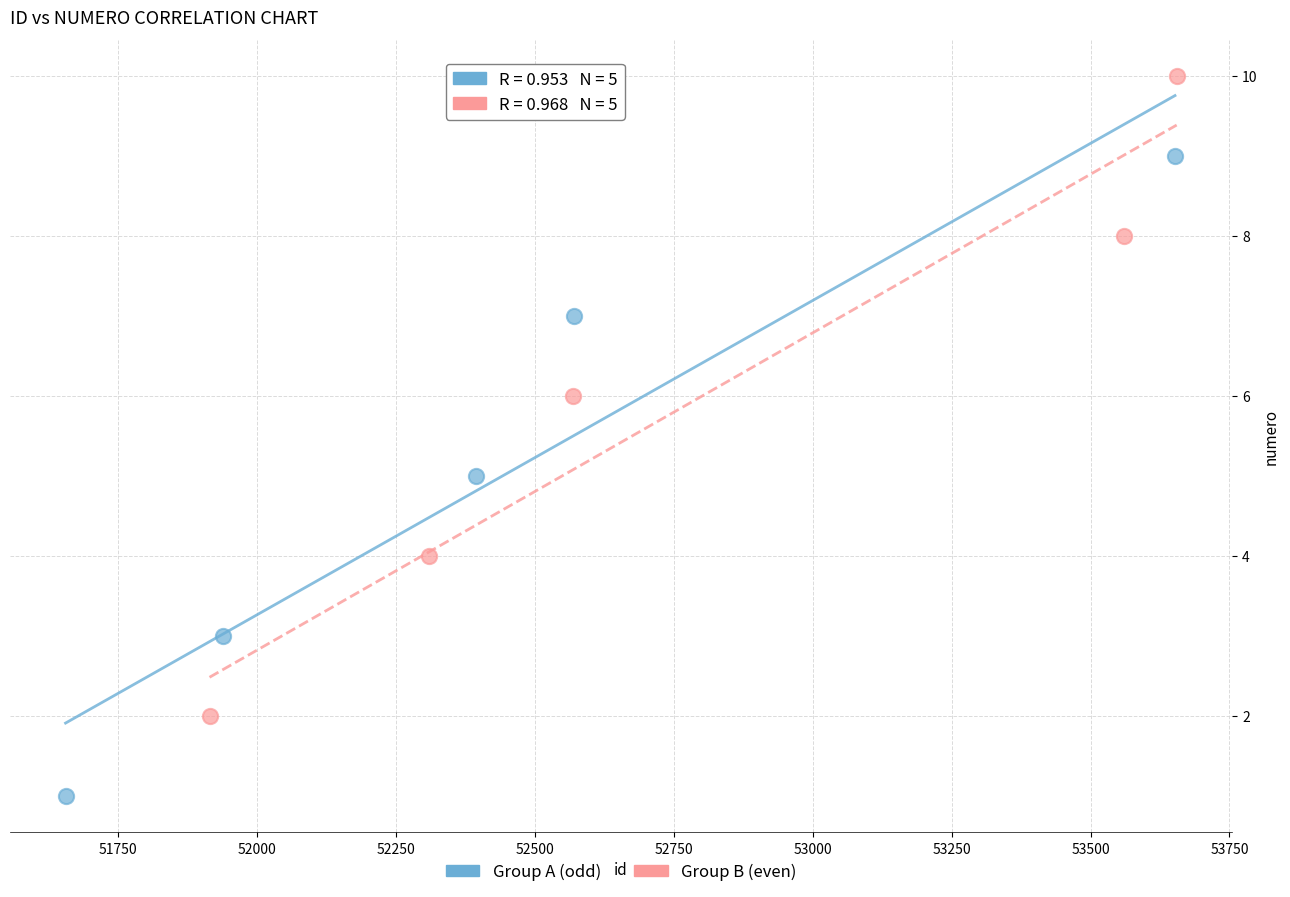

What are all the series names shown in the legend?

Group A (odd), Group B (even)